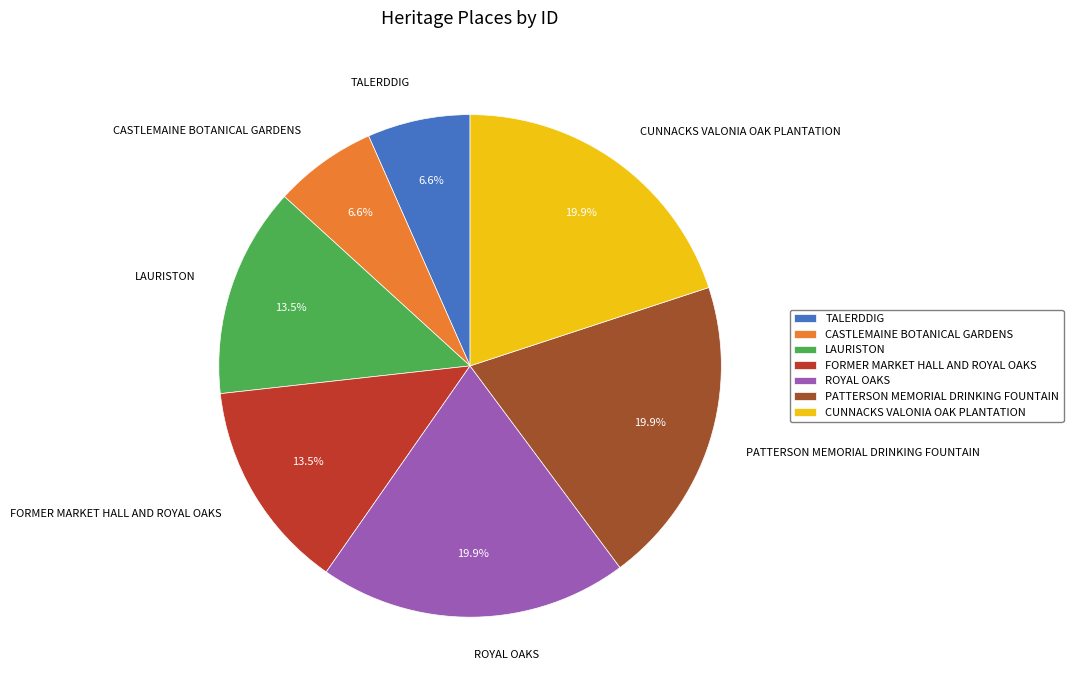

Combined, do FORMER MARKET HALL AND ROYAL OAKS and ROYAL OAKS account for over 50%?

No